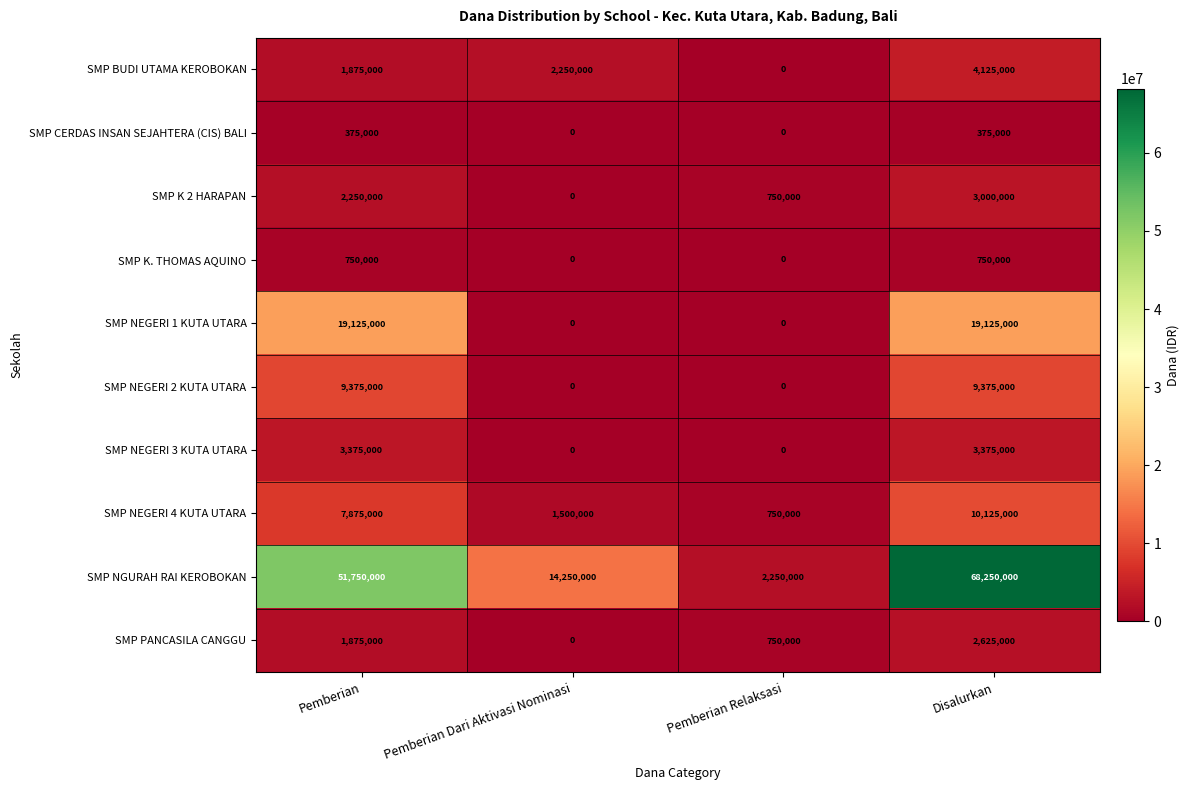

At how many categories does at least one series exceed 37535234?

2